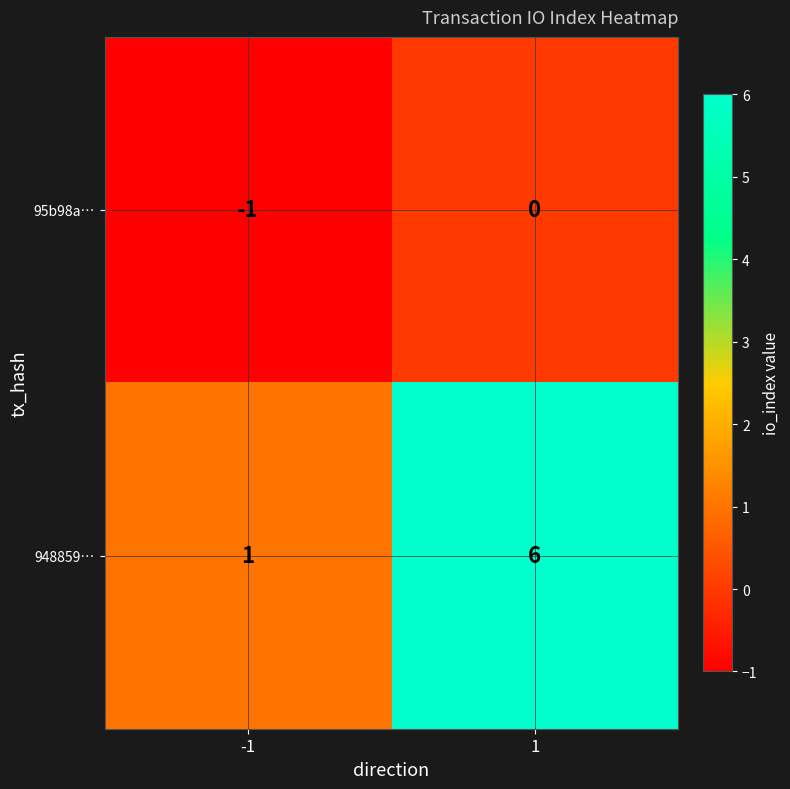

Is it true that 948859… equals 6 at 1?

True